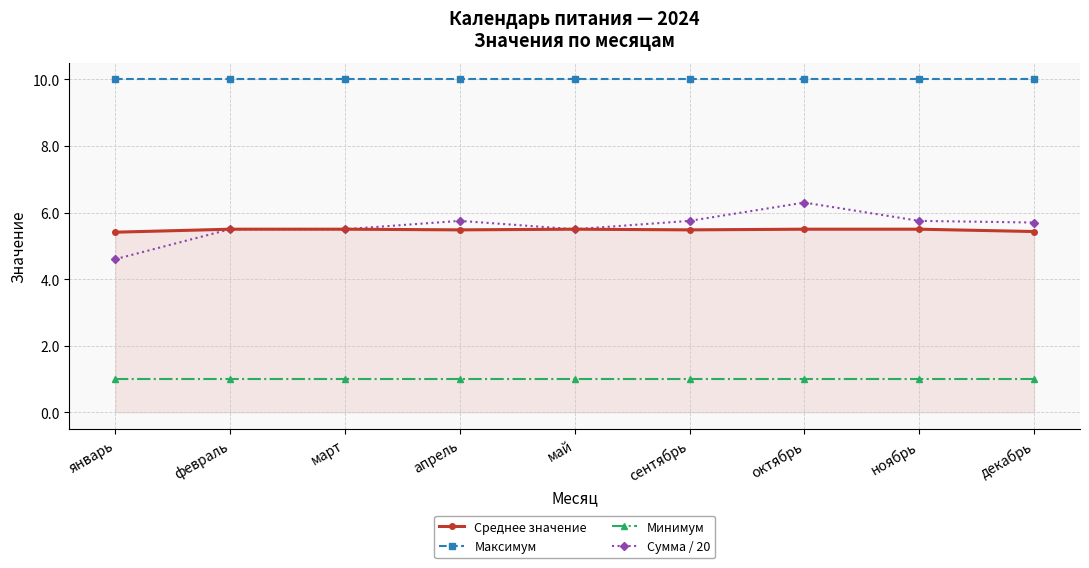

Is it true that Максимум equals 4.4 at декабрь?

False